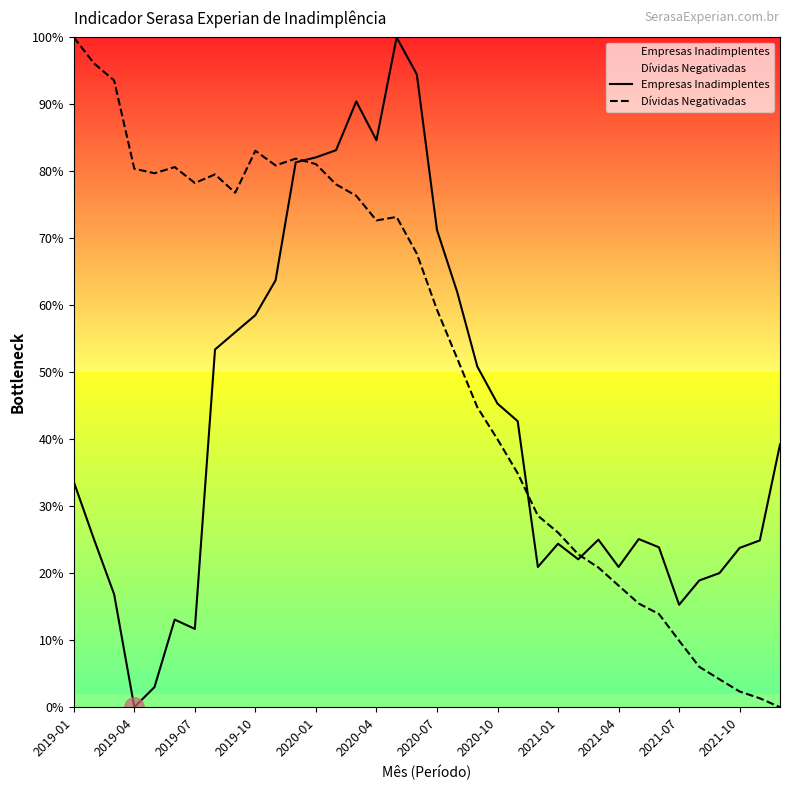

Which series has the largest total across all categories?

Dívidas Negativadas